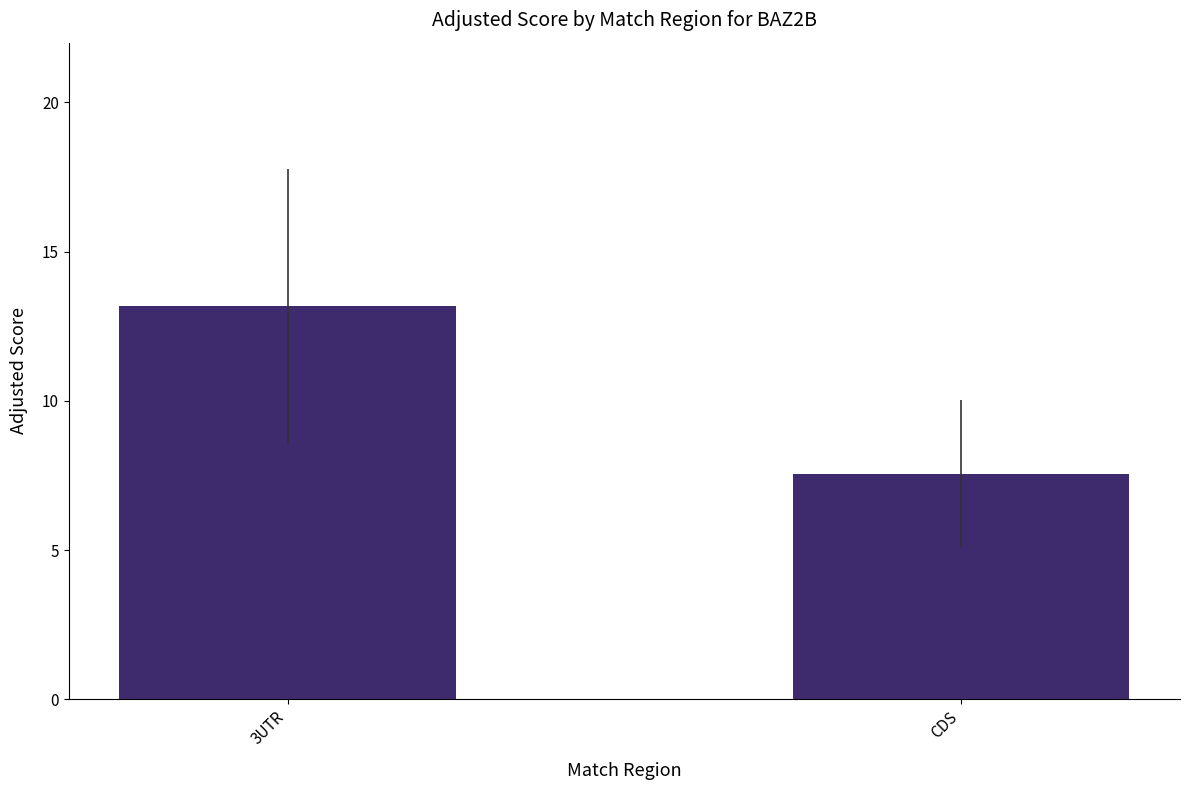

The value at 3UTR is 13.2. True or false?

True